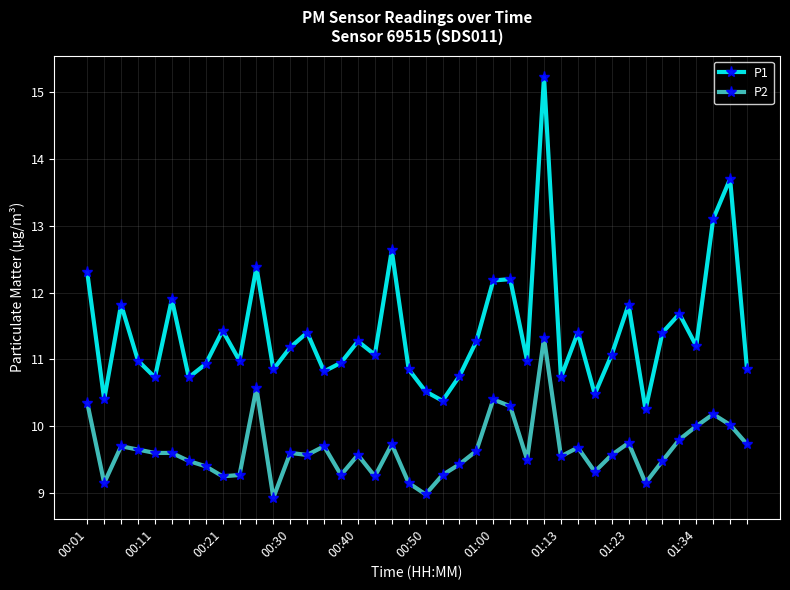

List the series in order of their overall mean, lowest first.

P2, P1